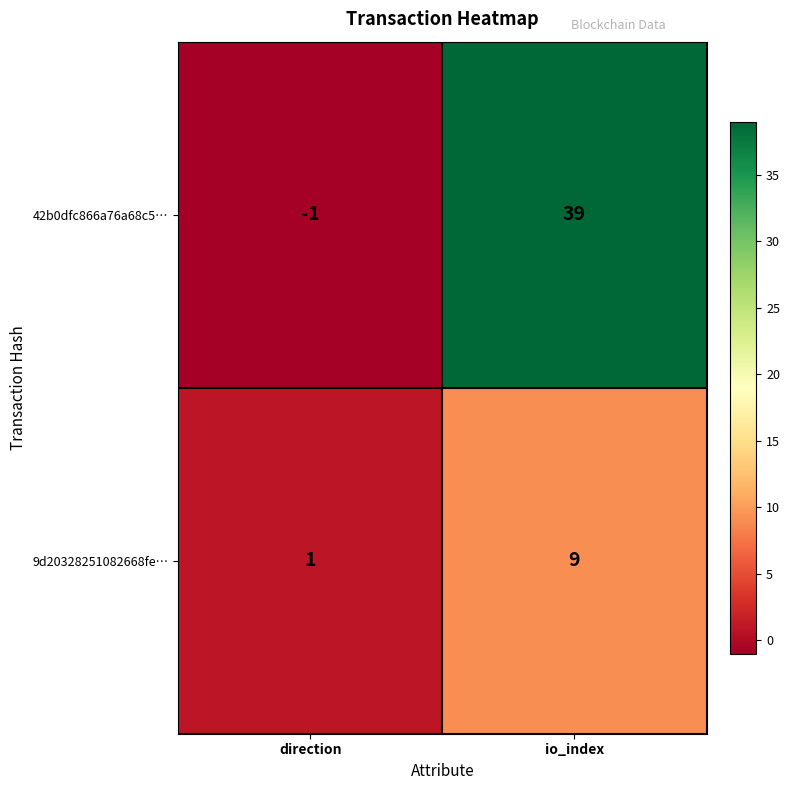

Which label corresponds to the largest value in the chart?

io_index